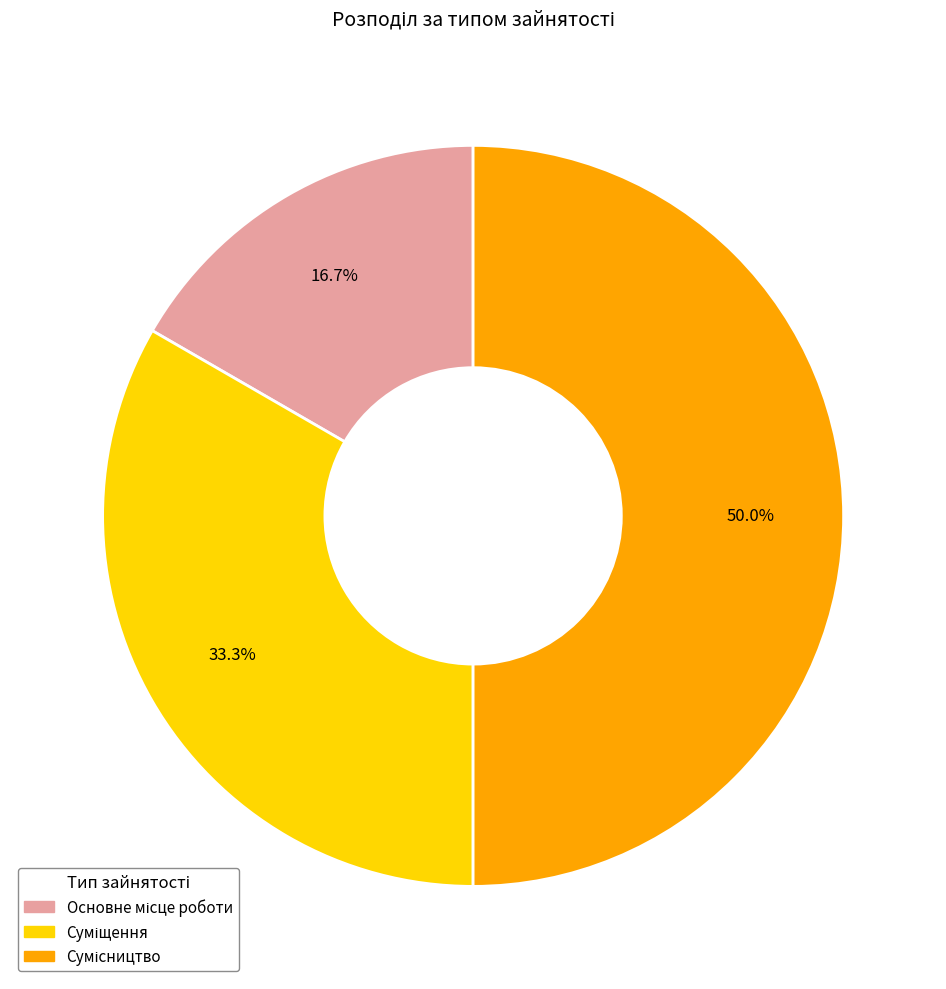

To the nearest percent, what is the difference between the largest and smallest slice percentages?

33%